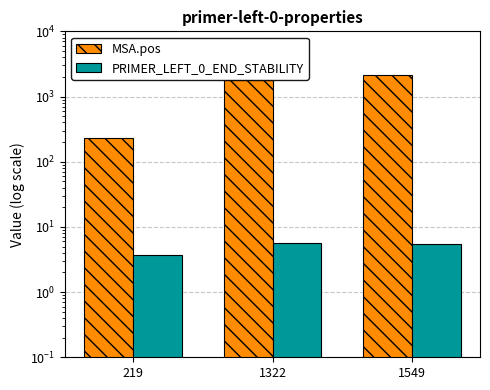

What is the highest value of the PRIMER_LEFT_0_END_STABILITY series?

5.7